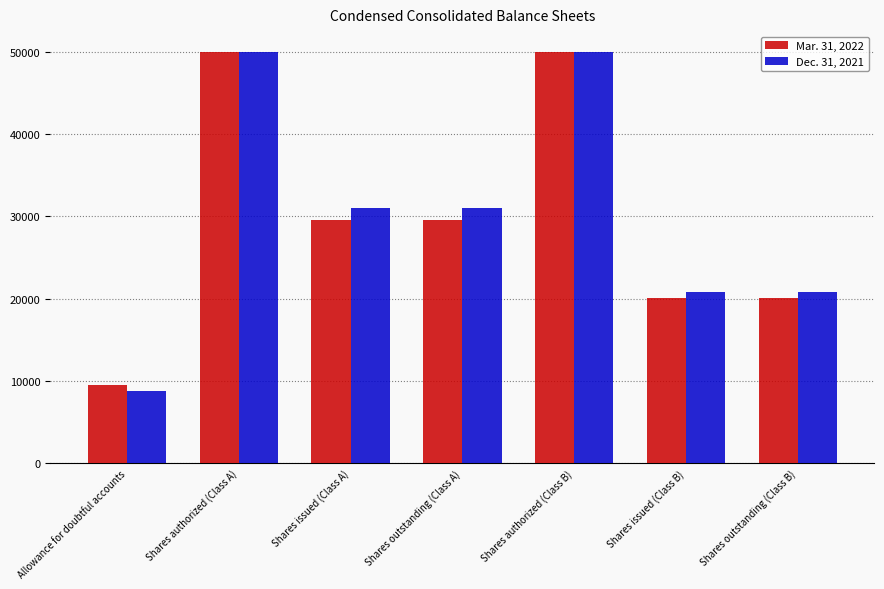

How many distinct data groups are displayed?

2